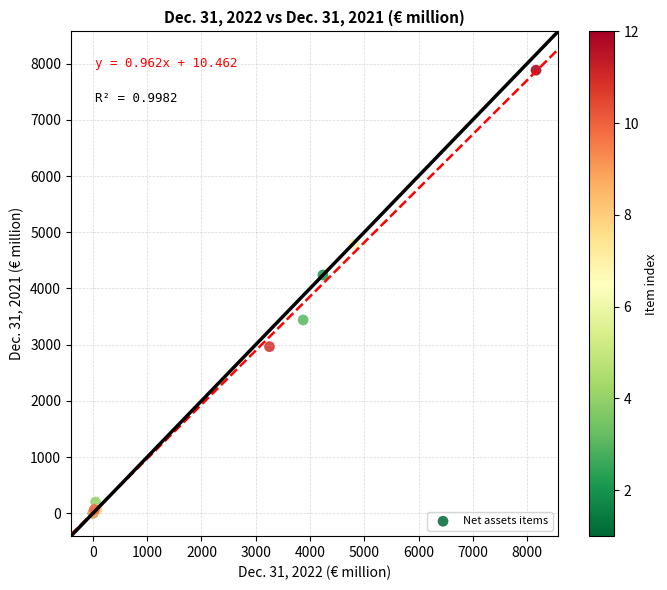

What Y value in the scatter plot is closest to 3941?

4238.2